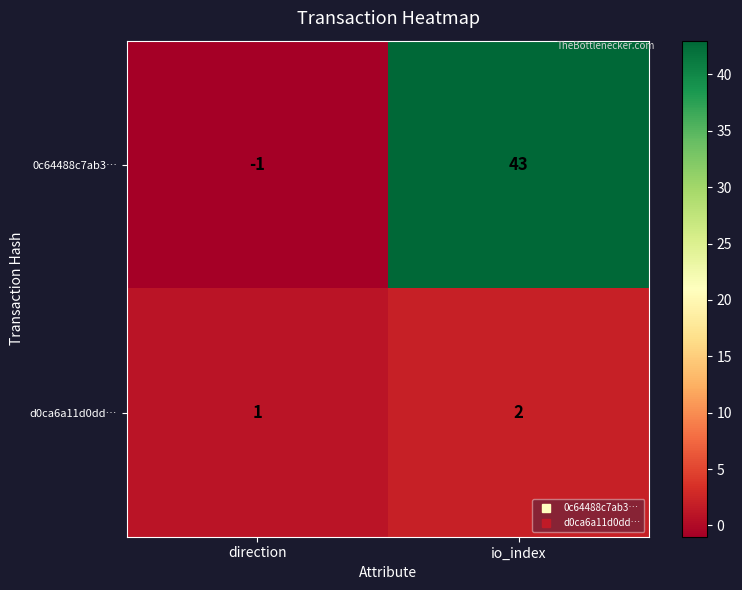

How many values in the d0ca6a11d0dd… series are below 2?

1